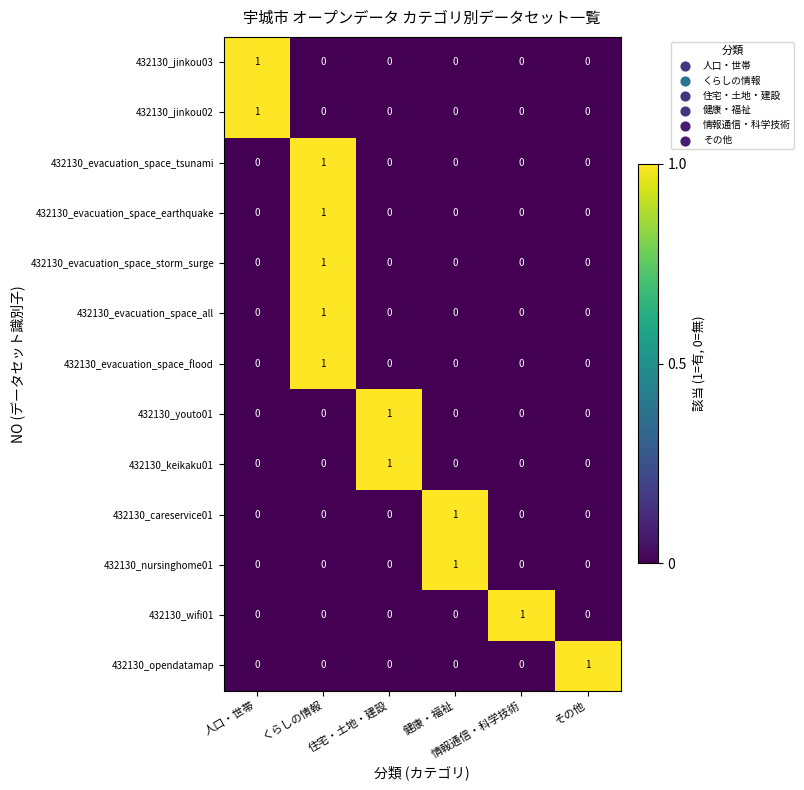

How many 432130_keikaku01 values are between 0 and 1?

6